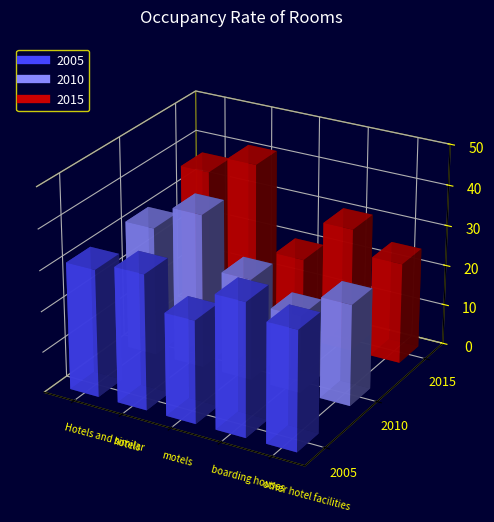

Which series has the largest total across all categories?

2015